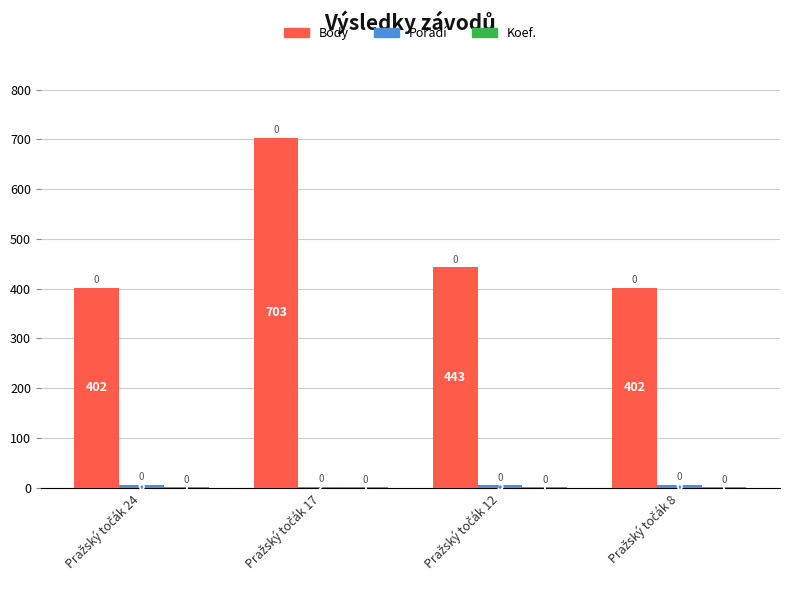

Are the bars grouped side by side (vs. stacked)?

Yes